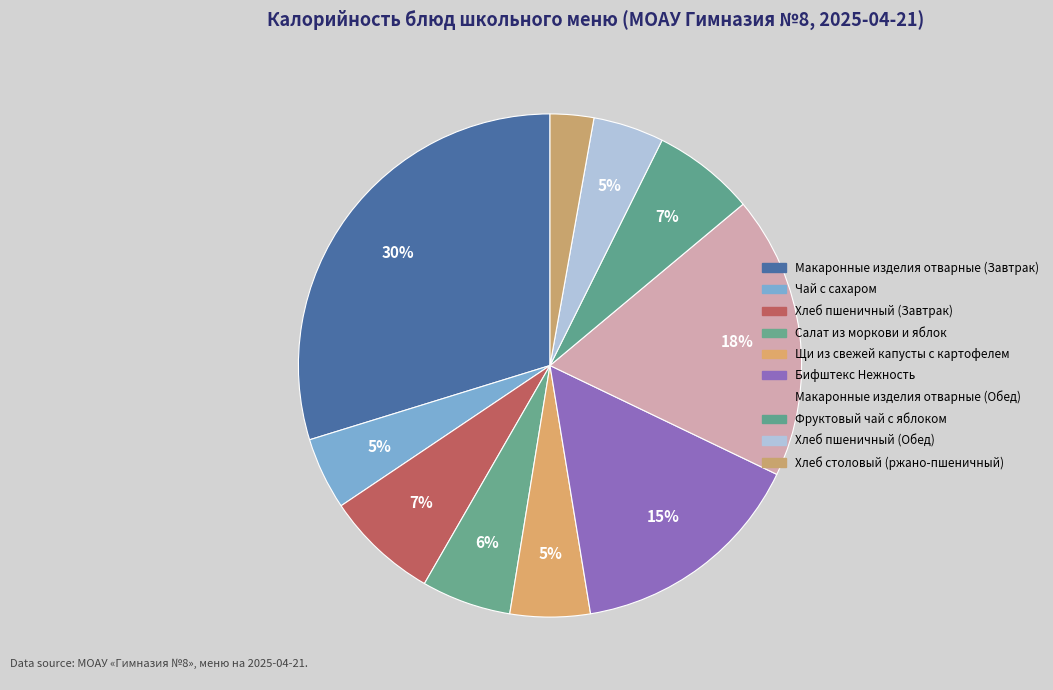

How many slices are in this pie chart?

10